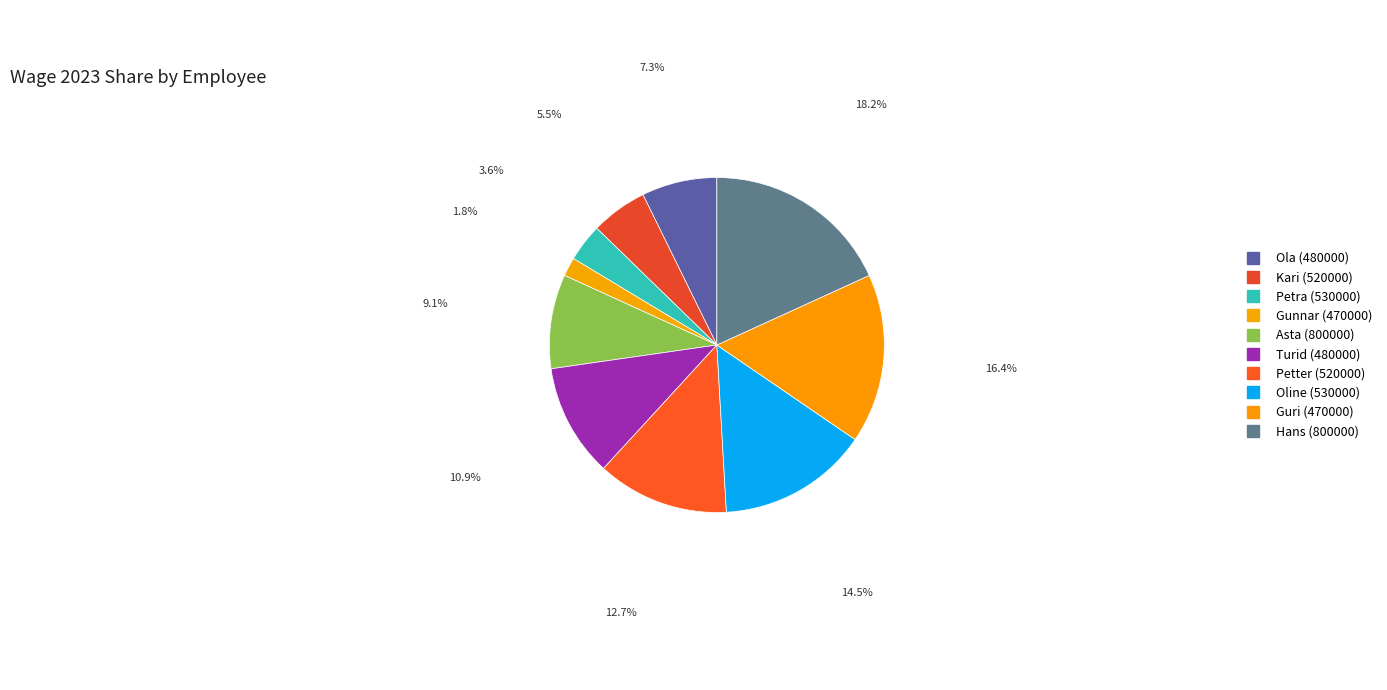

Which has a higher value, Petter (520000) or Gunnar (470000)?

Petter (520000)